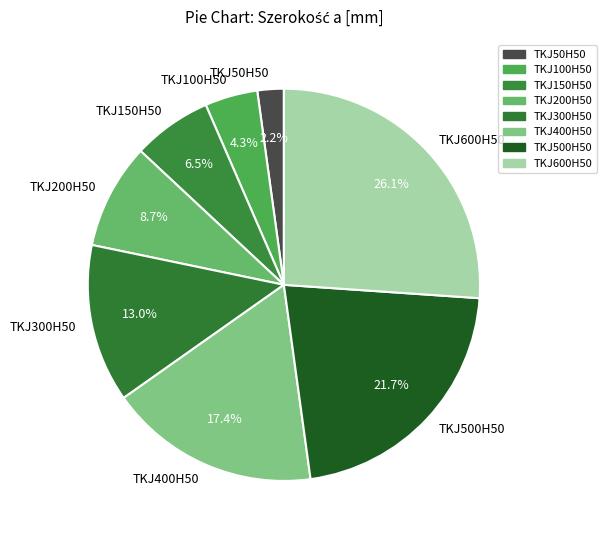

Rank the categories by value from lowest to highest.

TKJ50H50, TKJ100H50, TKJ150H50, TKJ200H50, TKJ300H50, TKJ400H50, TKJ500H50, TKJ600H50